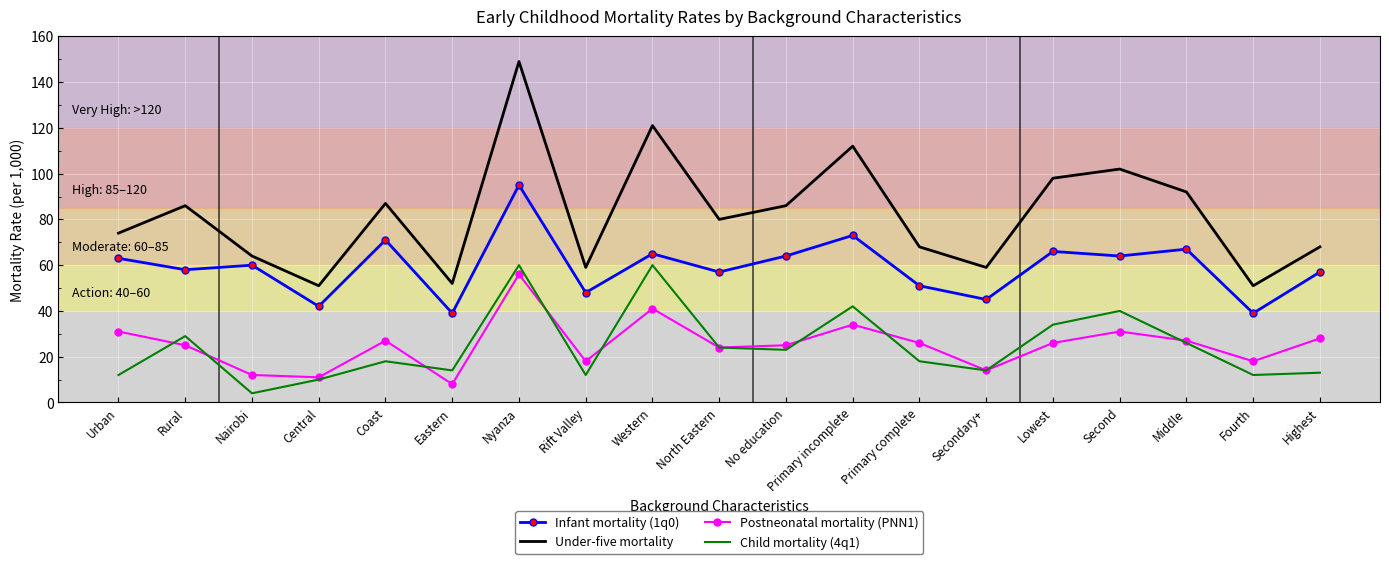

True or false: Child mortality (4q1) has a value of 54 at Lowest.

False